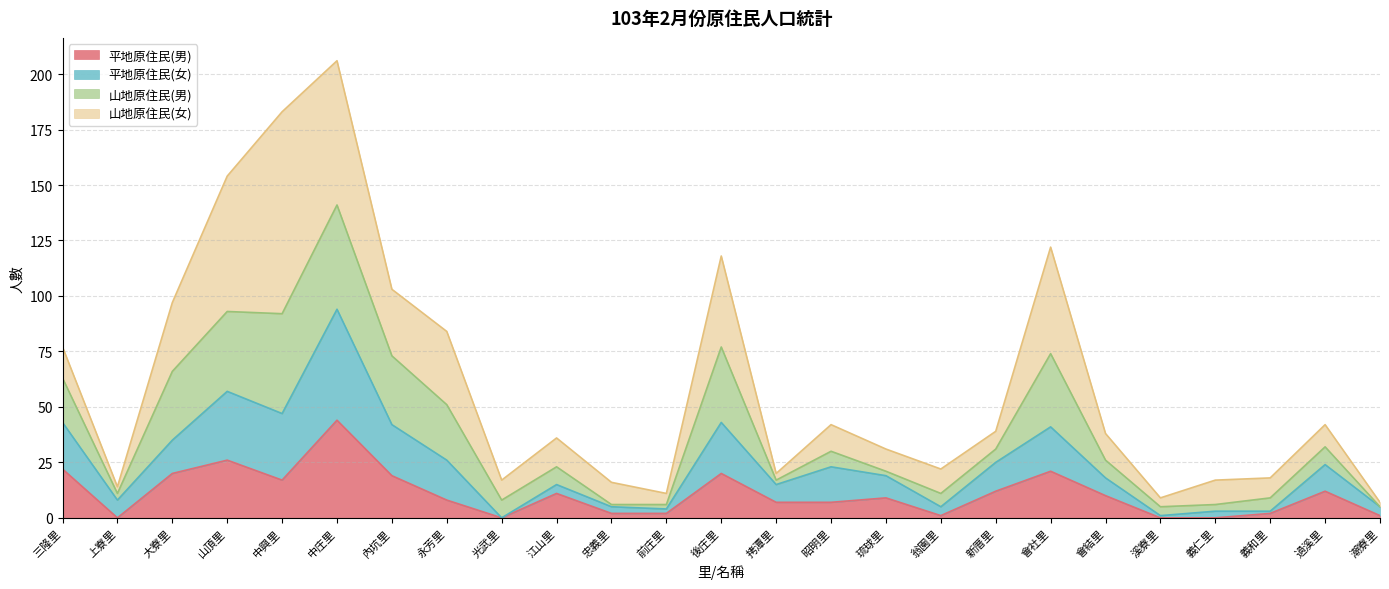

What is the highest value of the 平地原住民(男) series?

44